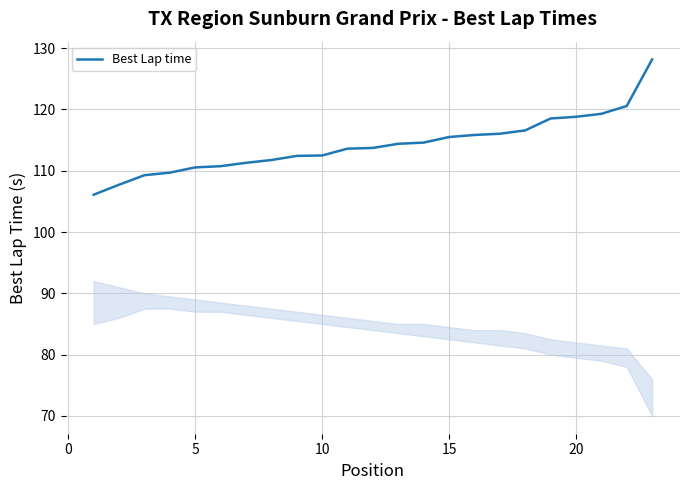

What is the difference between the maximum and minimum values?

22.1